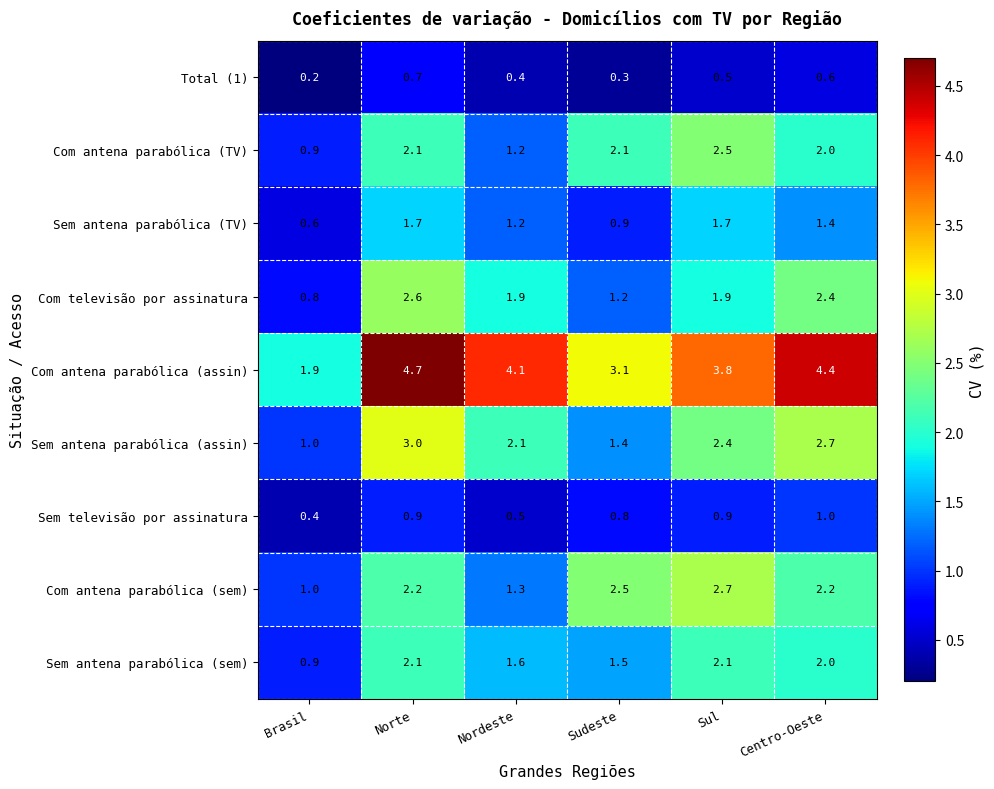

True or false: Com antena parabólica (assin) has a value of 3.0 at Centro-Oeste.

False